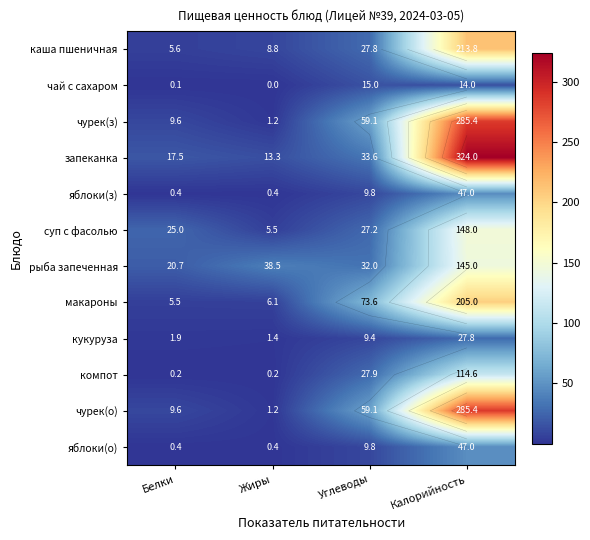

At which label does кукуруза first exceed 9?

Углеводы